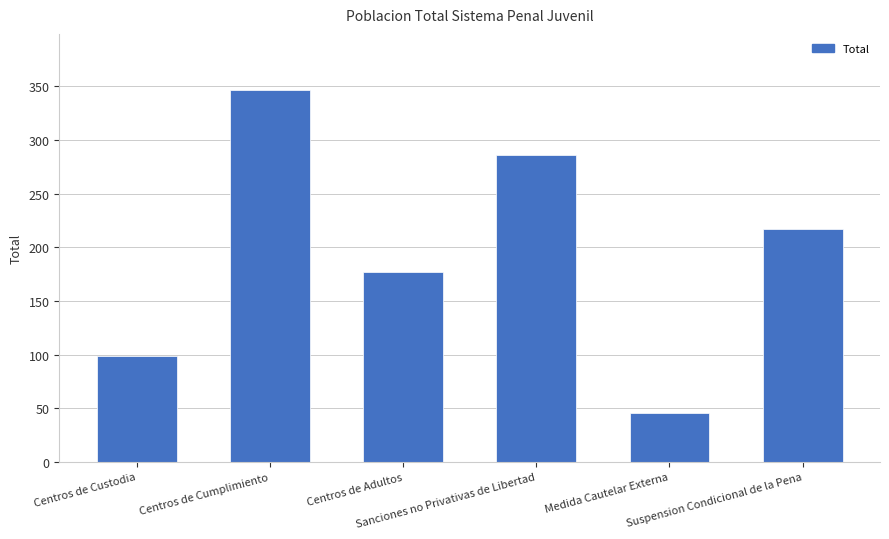

What is the maximum value shown in the chart?

347